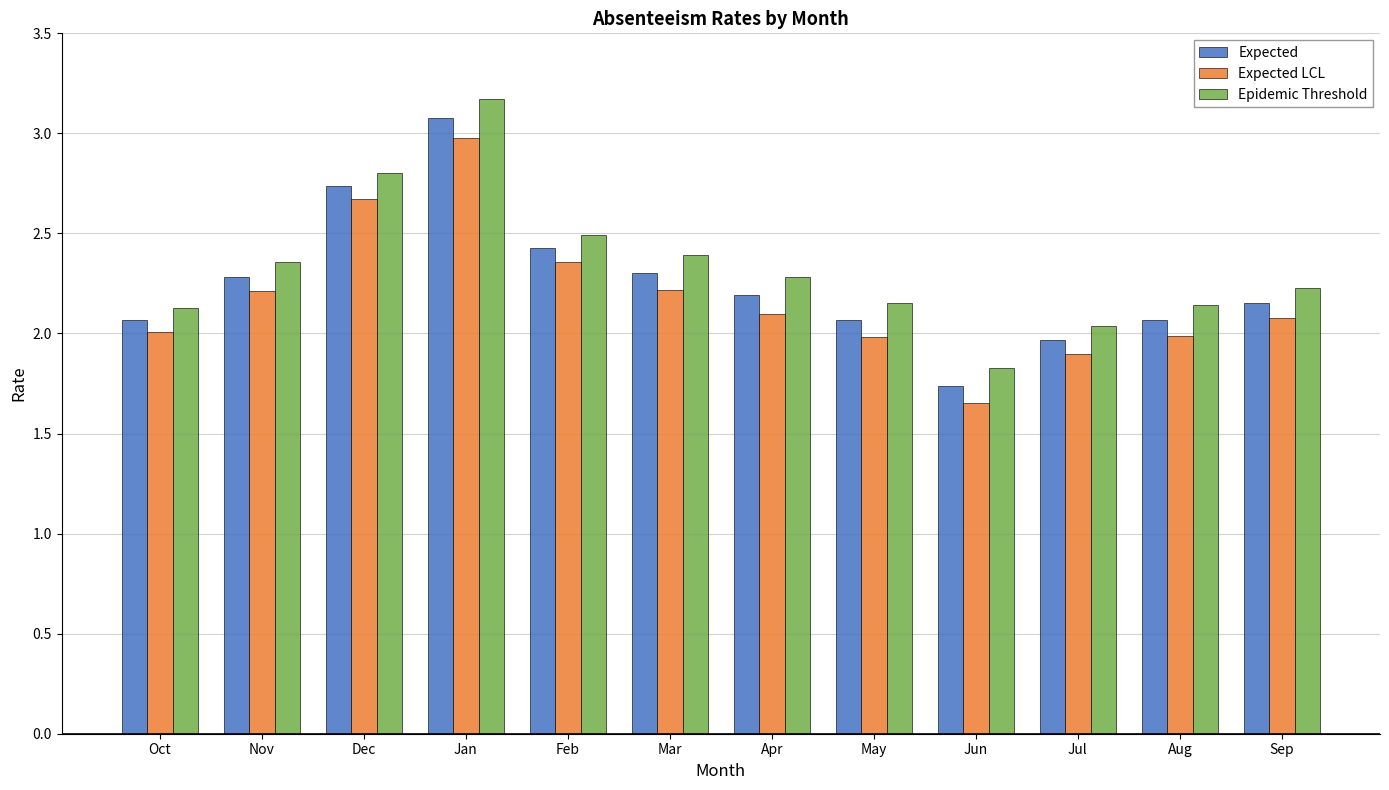

How many values in the Expected series exceed 2?

10